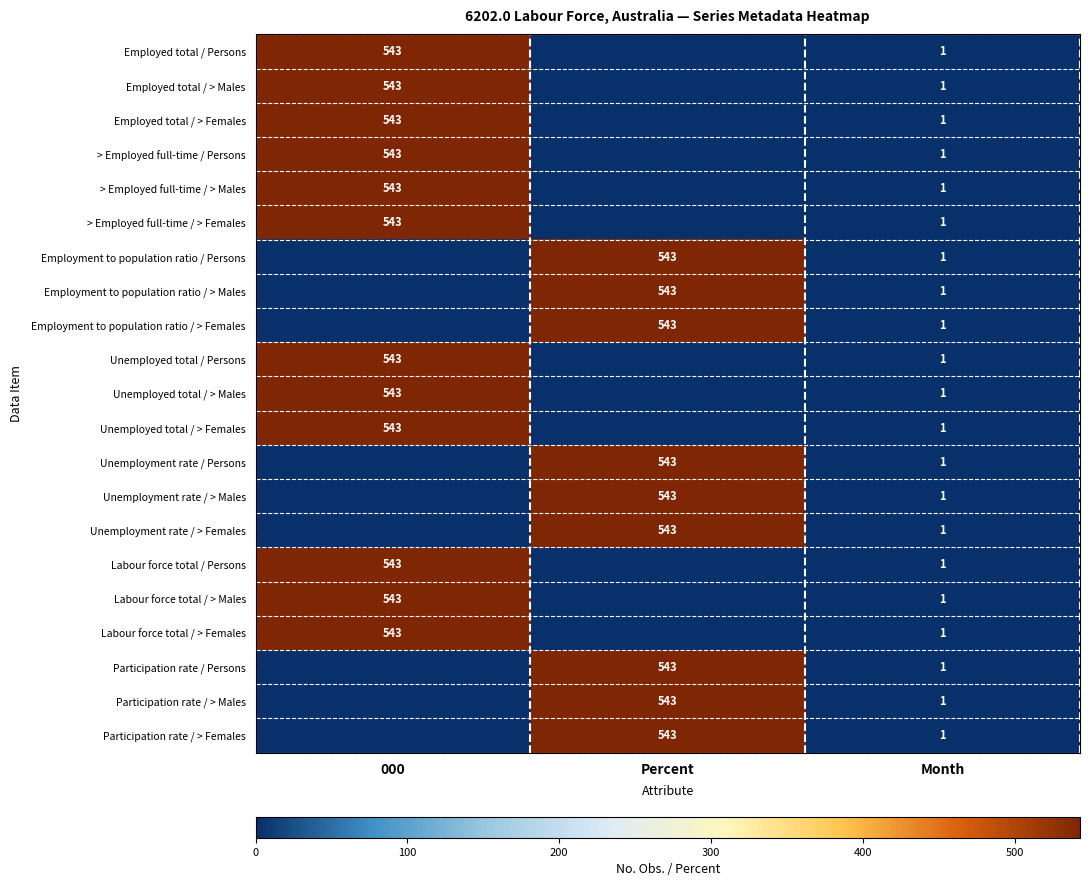

At how many categories does at least one series exceed 215?

2